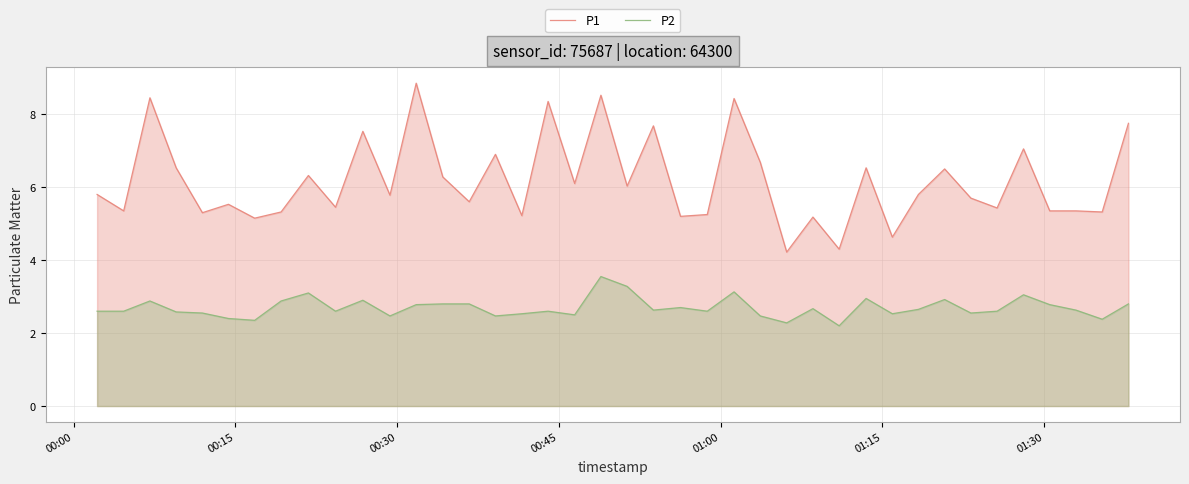

Which series has the largest total across all categories?

P1